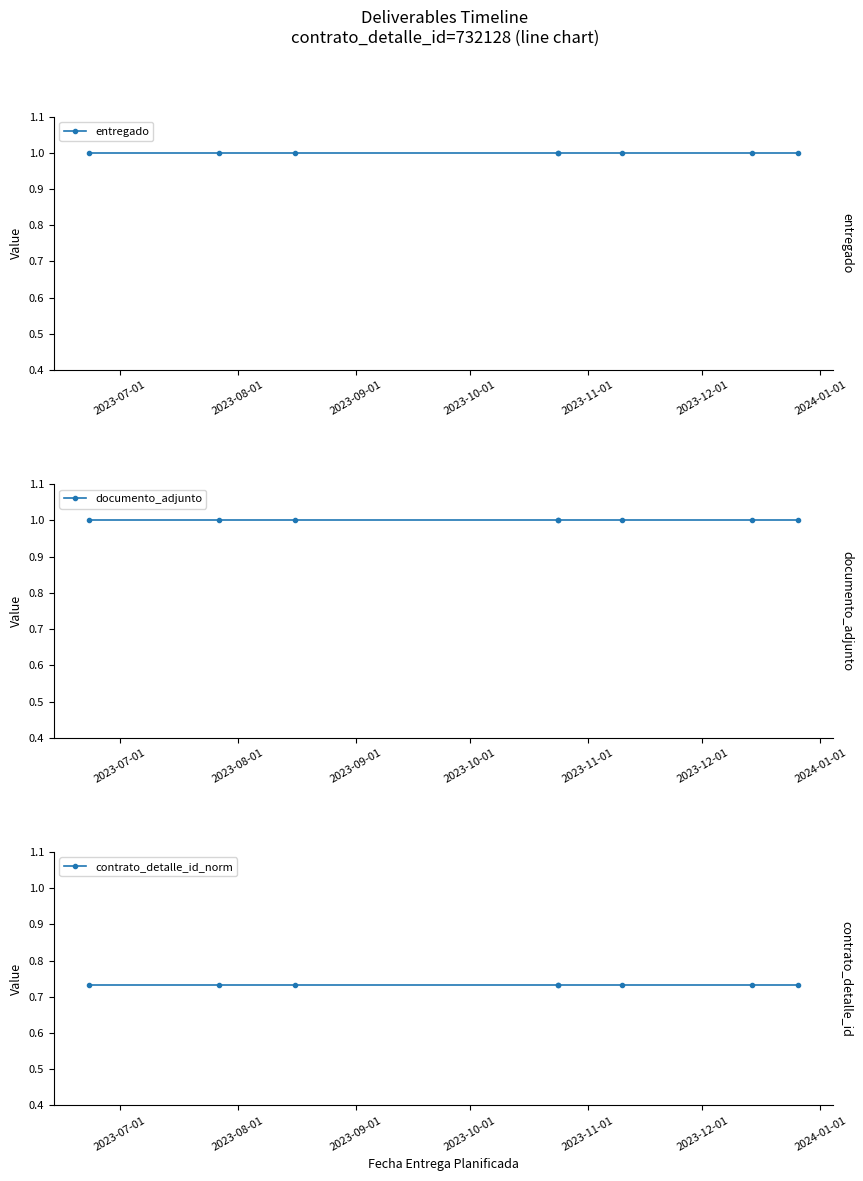

What are all the series names shown in the legend?

entregado, documento_adjunto, contrato_detalle_id_norm